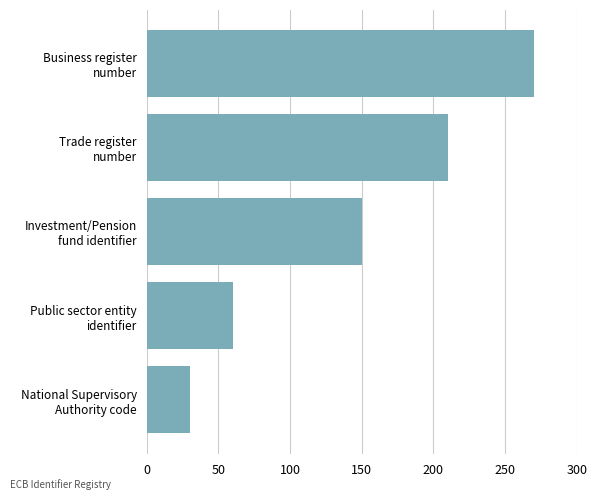

What is the maximum value shown in the chart?

270